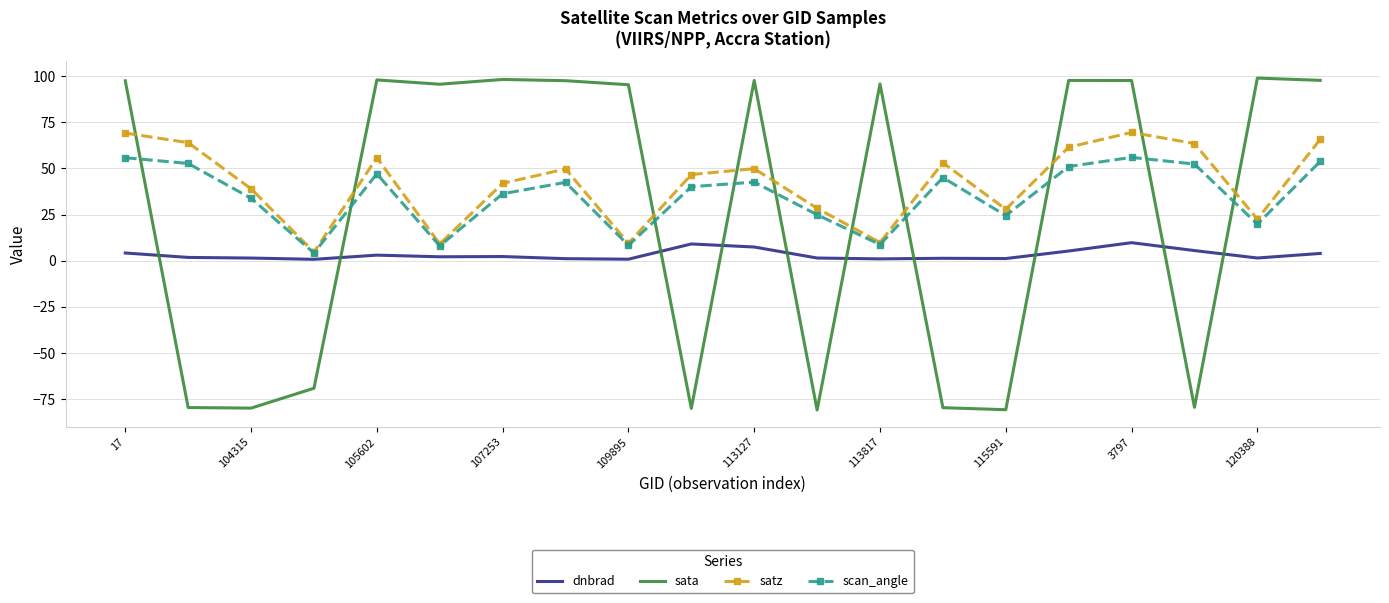

Which series has the widest spread of values?

sata